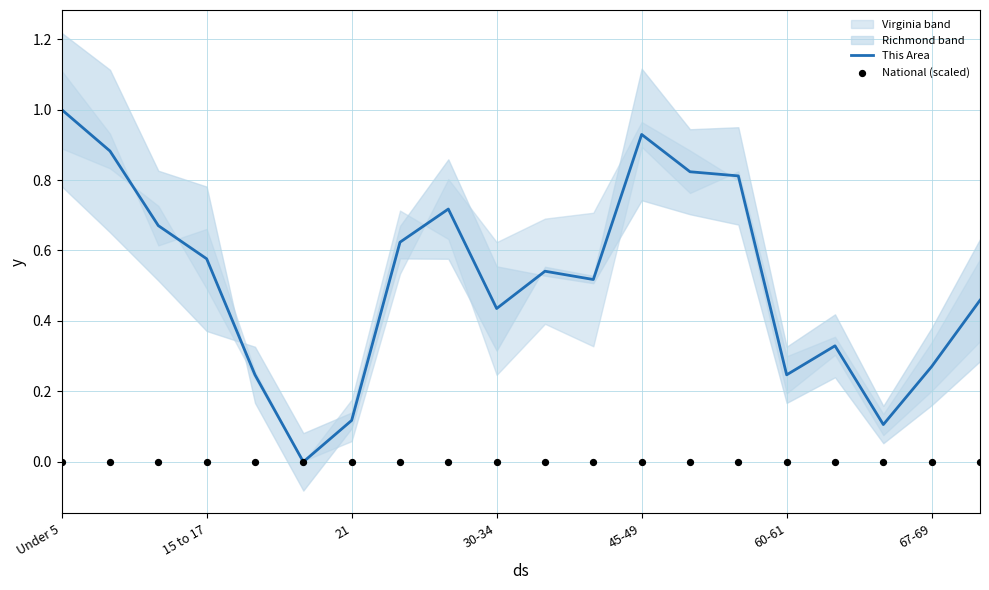

Which series has the widest spread of Y values?

This Area